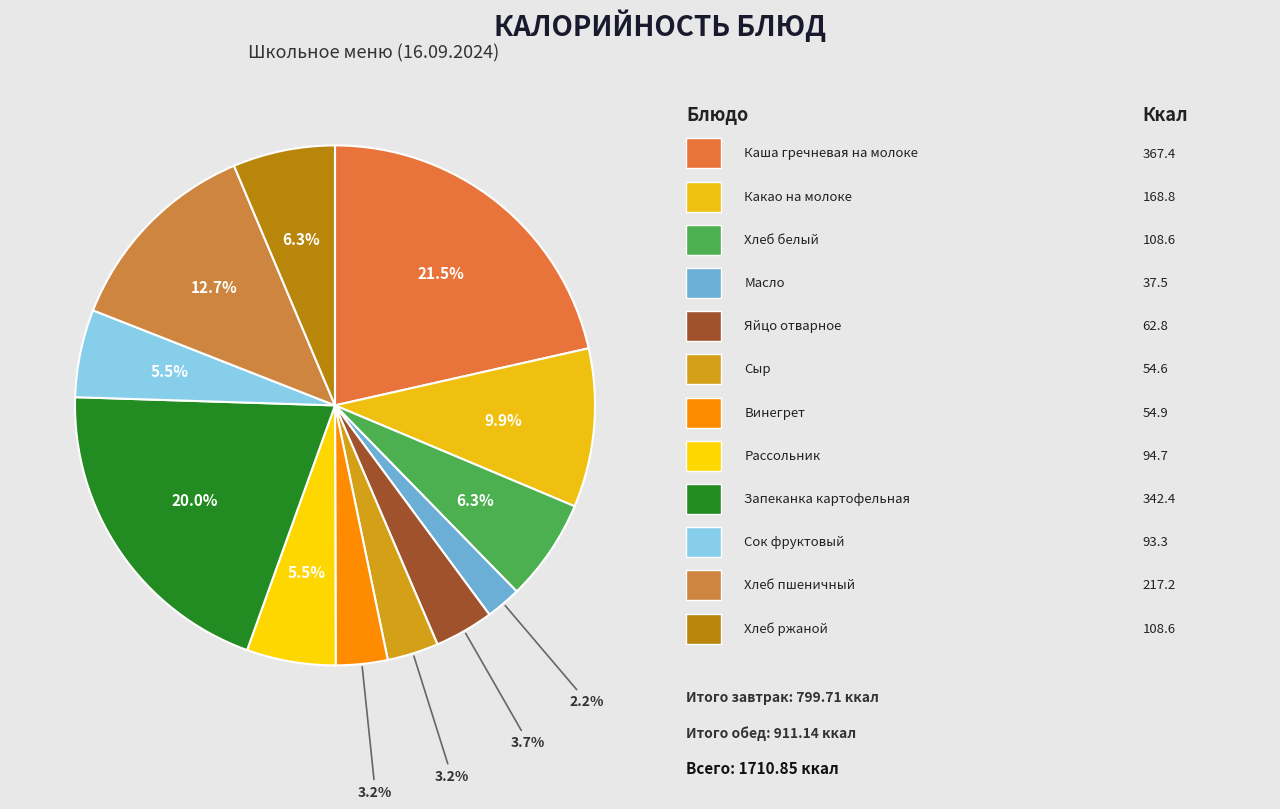

Count the number of slices in the pie.

12